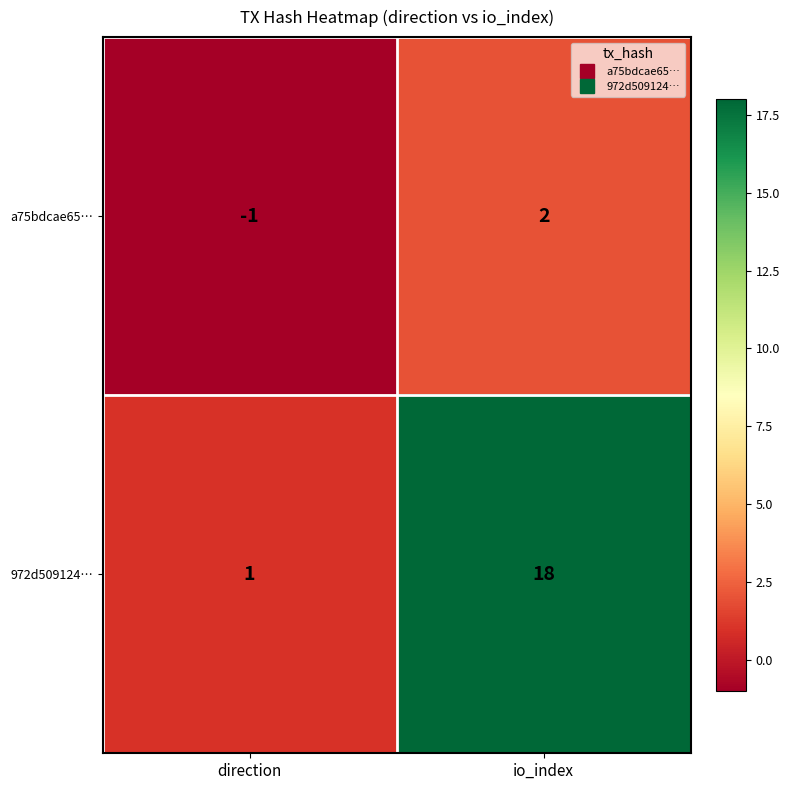

Rank the series by their average value, from highest to lowest.

972d509124…, a75bdcae65…